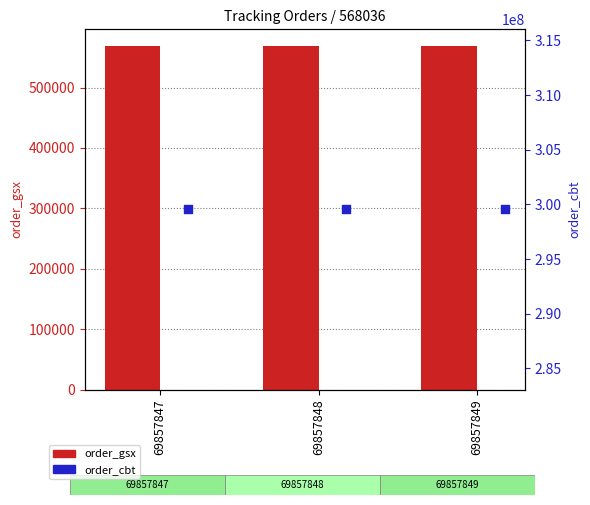

Which series reaches the minimum Y coordinate?

order_gsx